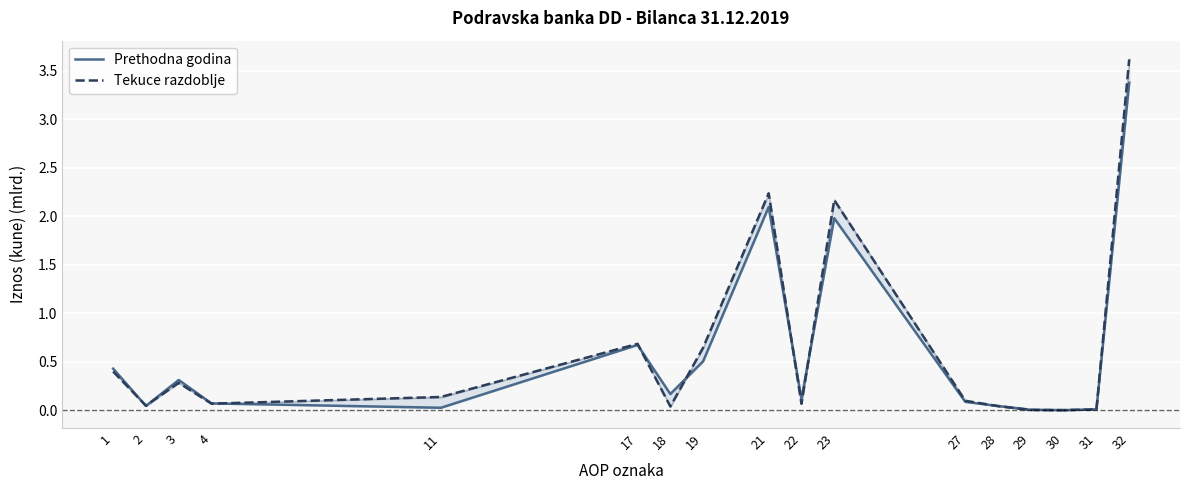

The value of Prethodna godina at 3 is 0.1. True or false?

False